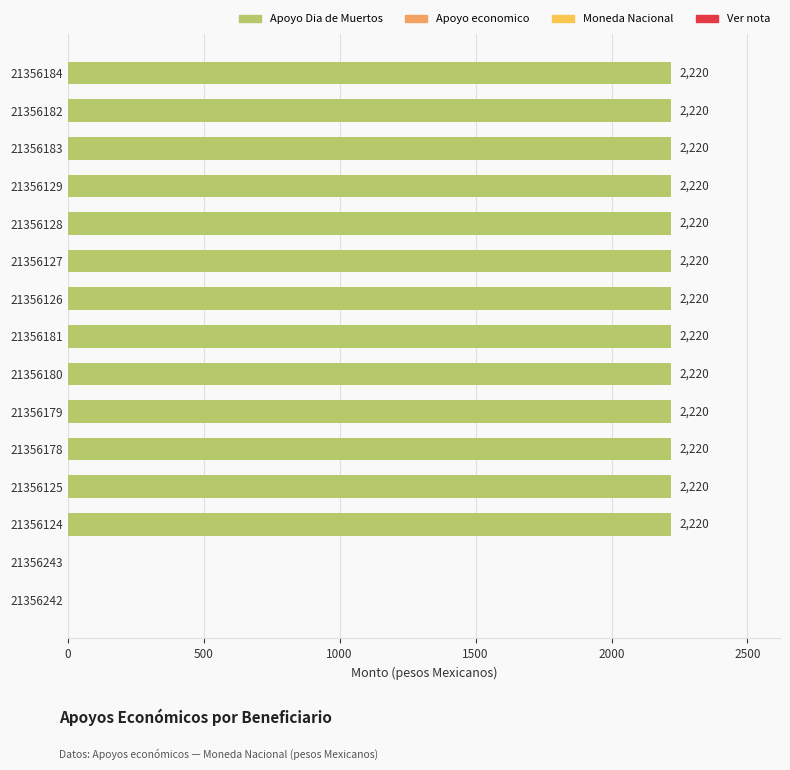

The value at 21356180 is 2220. True or false?

True